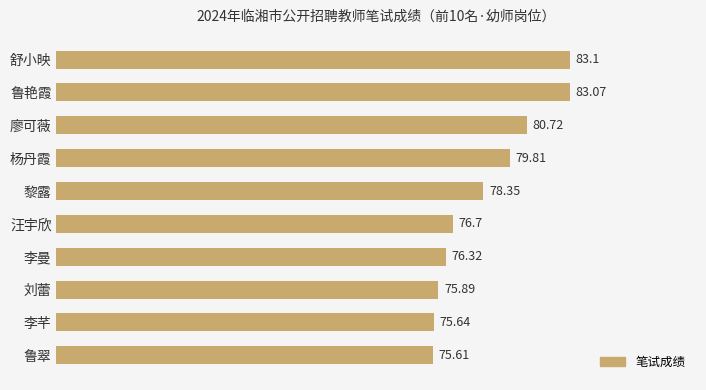

Which has a higher value, 黎露 or 舒小映?

舒小映